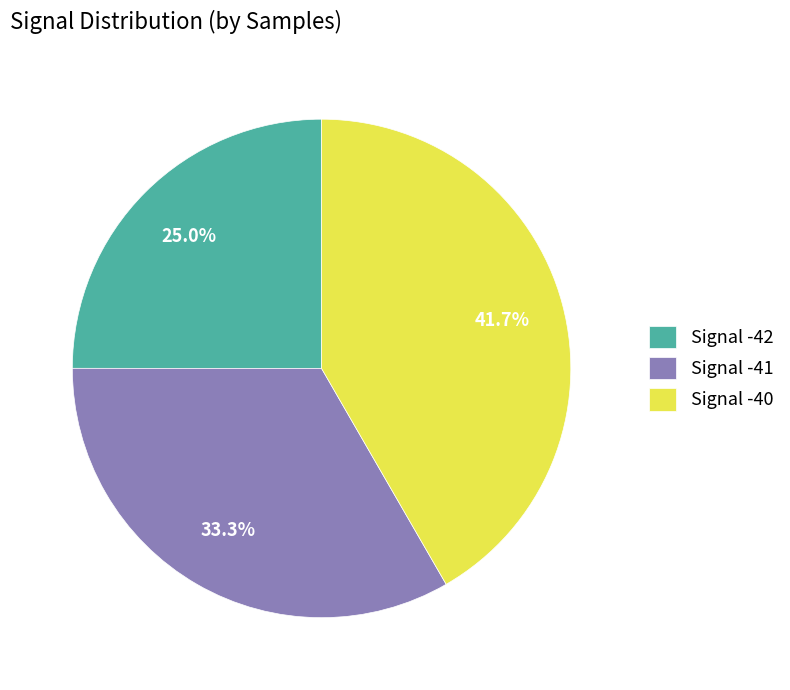

Which category has the biggest portion of the pie?

Signal -40